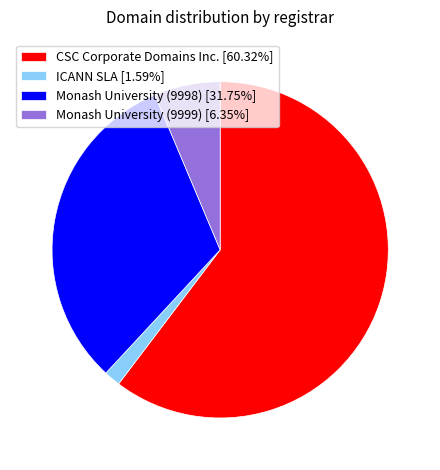

How many segments does this pie chart have?

4